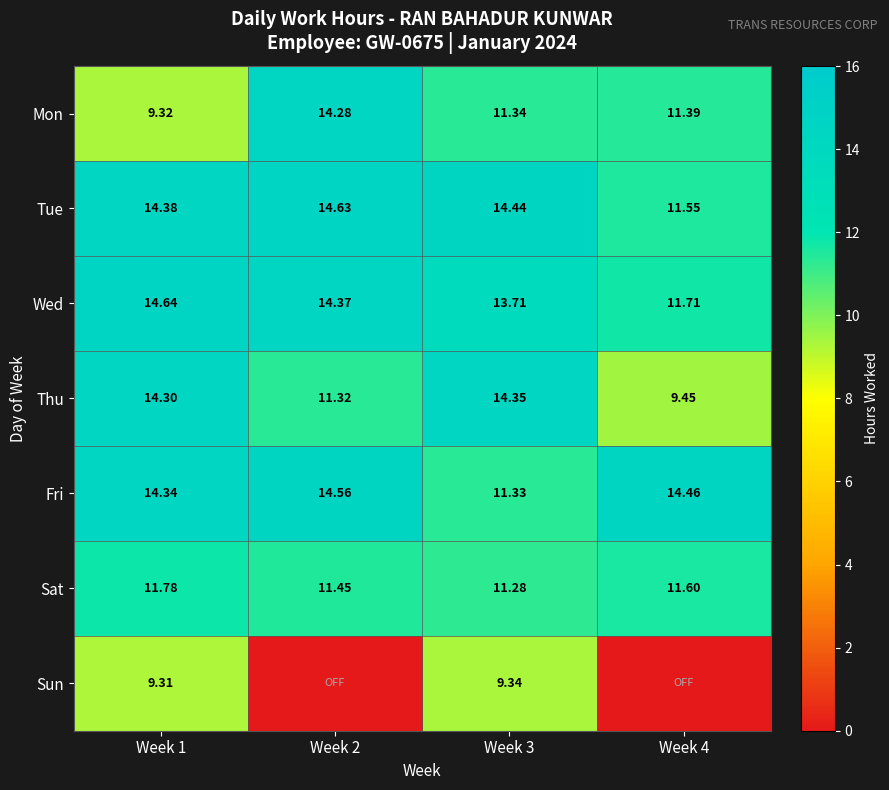

What is the difference between the maximum and minimum values in the Mon series?

5.0